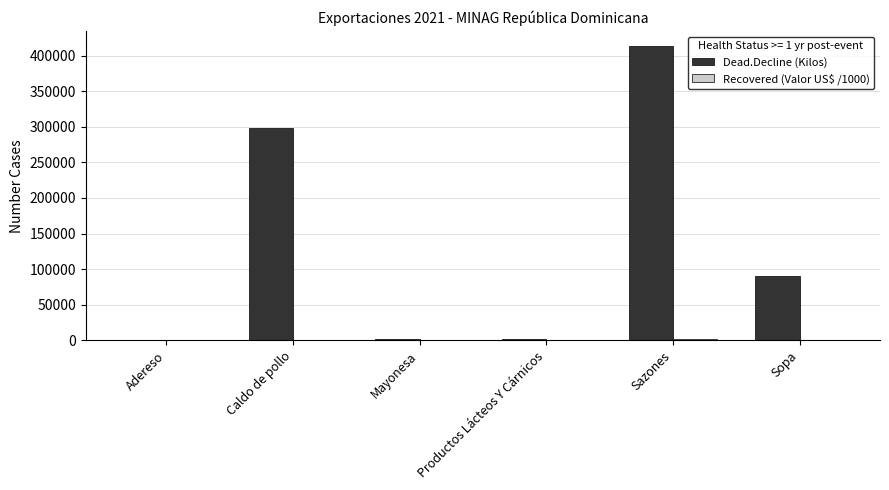

Are the bars grouped side by side (vs. stacked)?

Yes